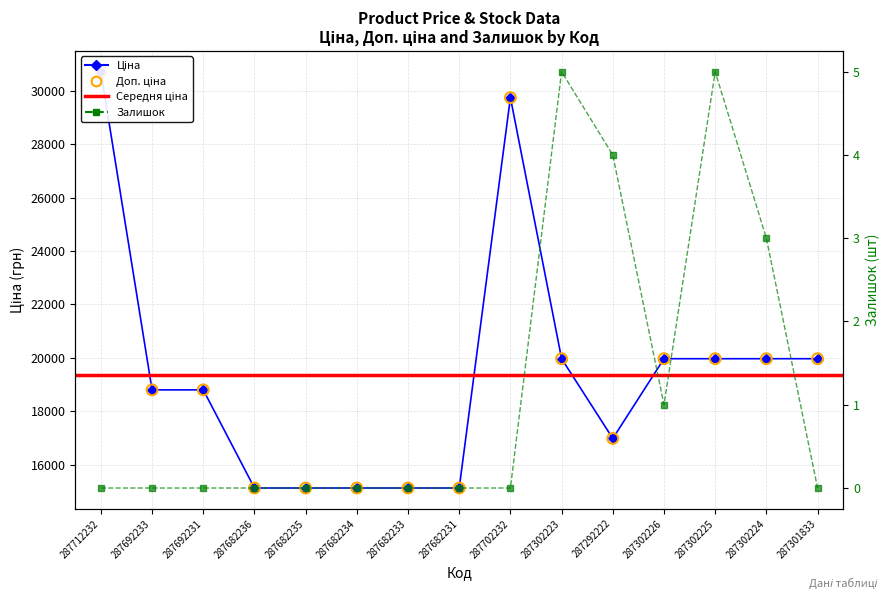

Which series has the largest Y range (max minus min)?

Ціна